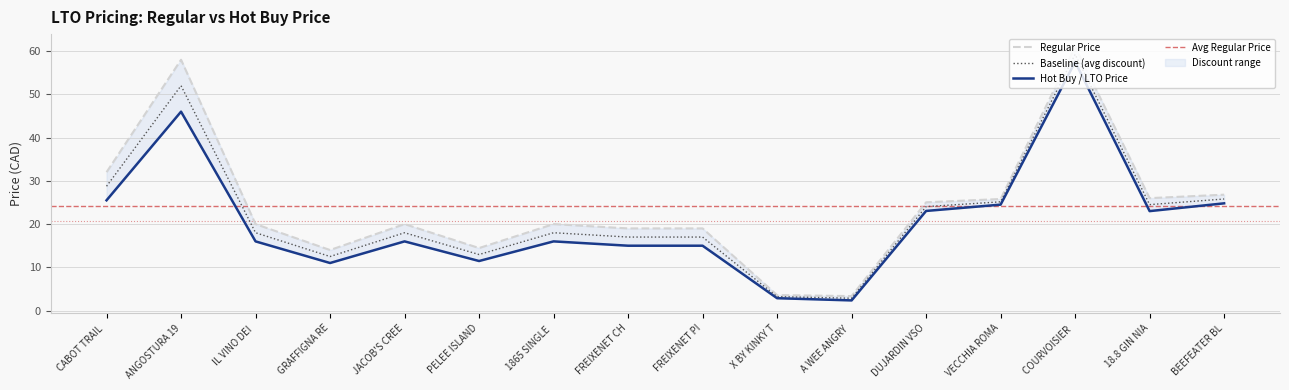

In Baseline (avg discount), how many points are higher than both neighbors (excluding endpoints)?

4